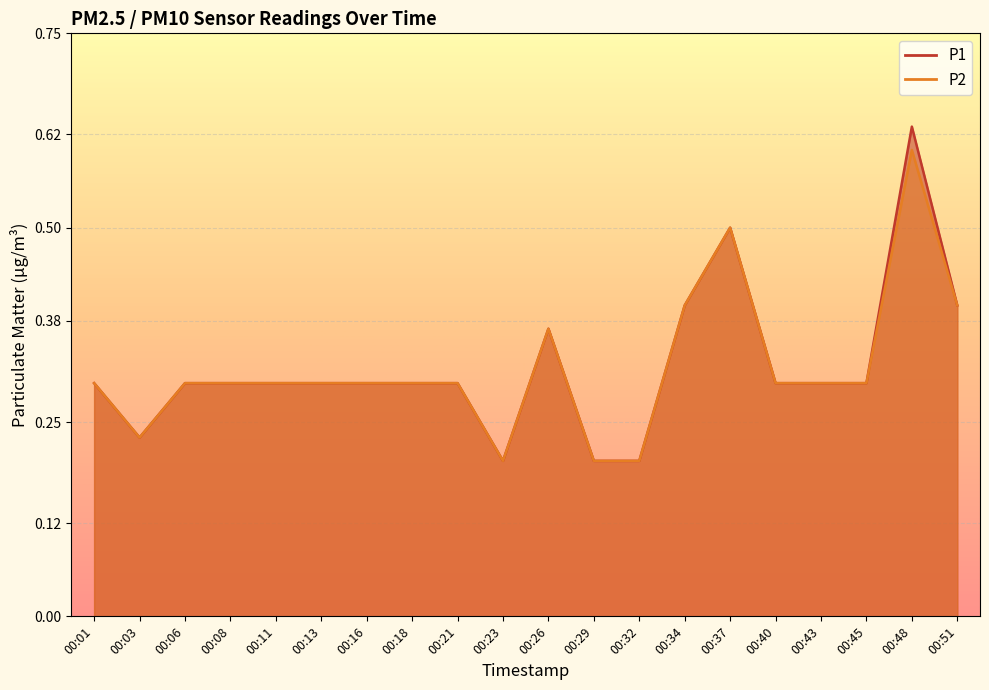

What is the sum of the P1 values at 00:48 and 00:03?

0.9